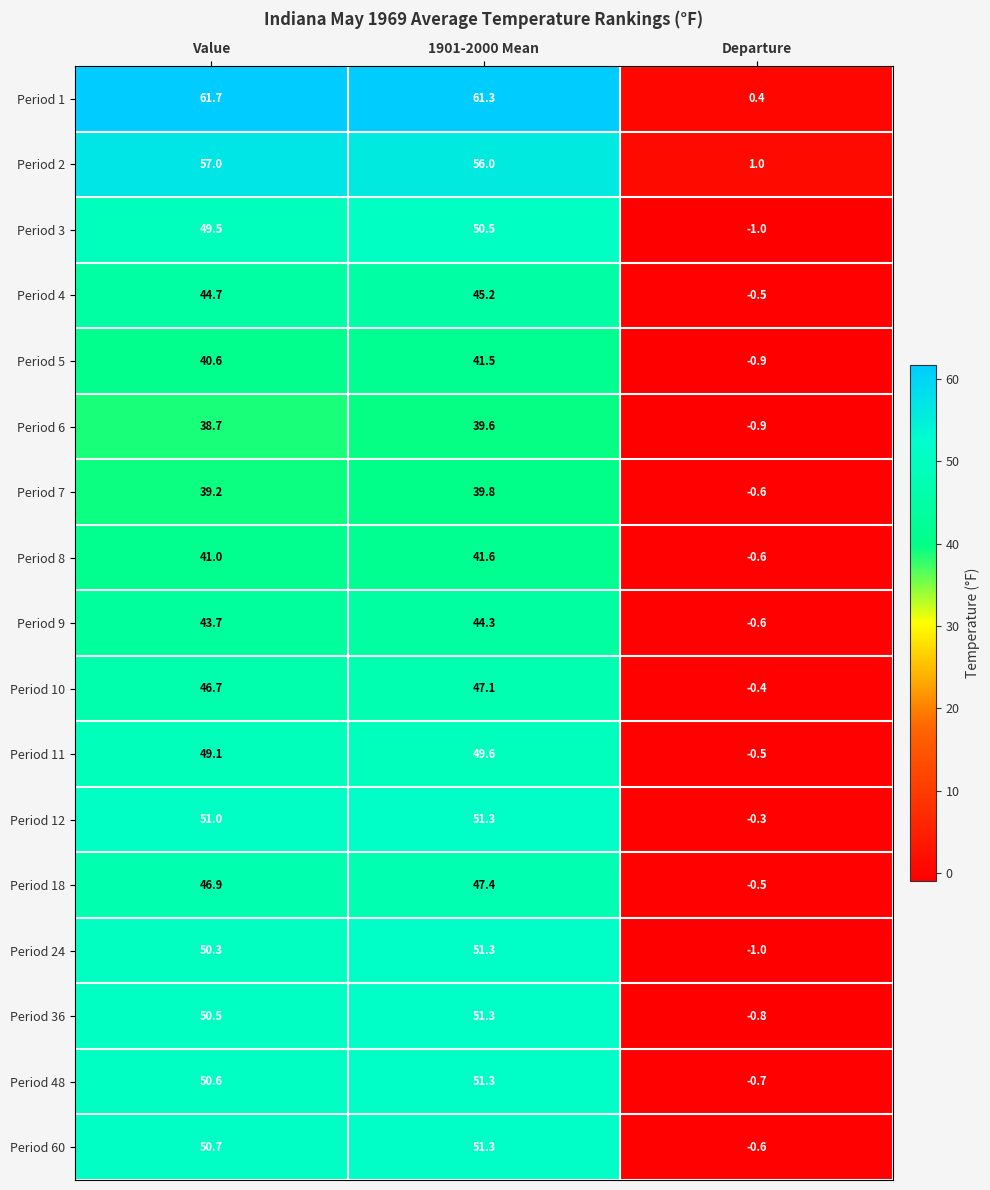

What is the maximum value shown in the chart?

61.7